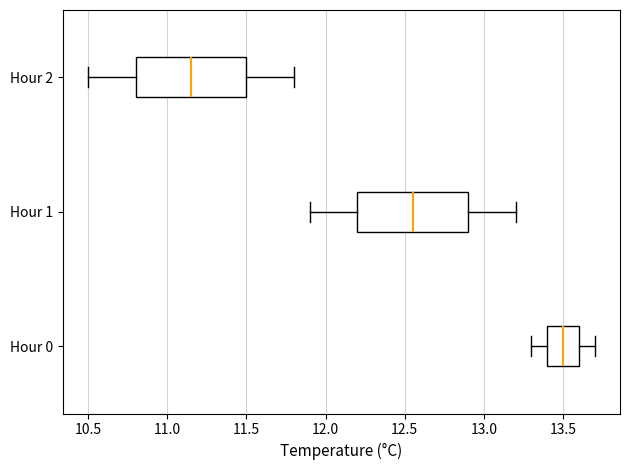

Reading bottom to top, transcribe this box plot: for each box, give where its median line is, the range the box spans, and where its two whiskers end, as read against the x-axis. The values are not printed on the chart, so give them approximately, as read against the axis.

Hour 0: median 13.50, box 13.40 to 13.60, whiskers 13.30 to 13.70
Hour 1: median 12.55, box 12.20 to 12.90, whiskers 11.90 to 13.20
Hour 2: median 11.15, box 10.80 to 11.50, whiskers 10.50 to 11.80